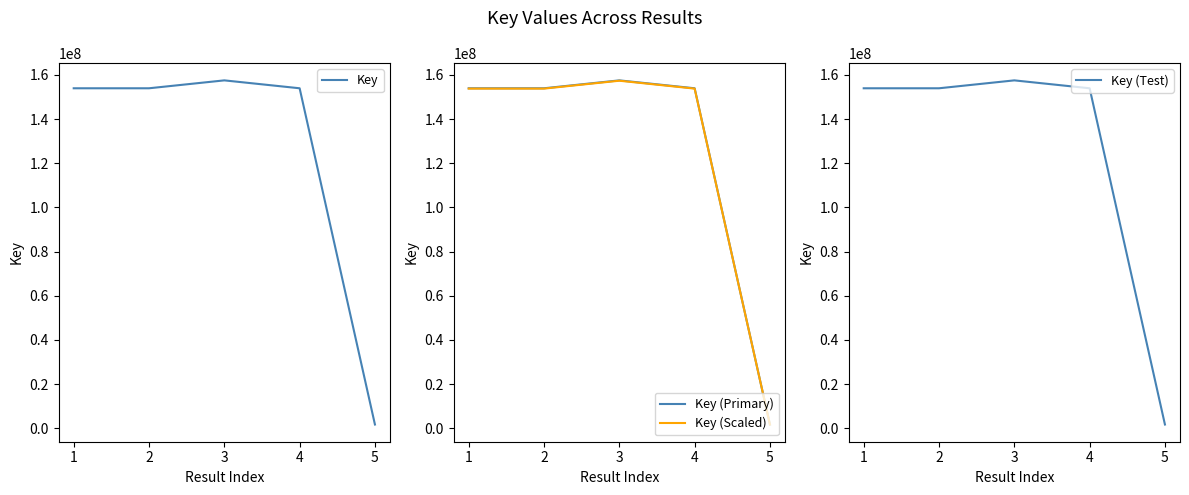

List the series in order of their peak value, lowest first.

Key (Scaled), Key, Key (Primary), Key (Test)